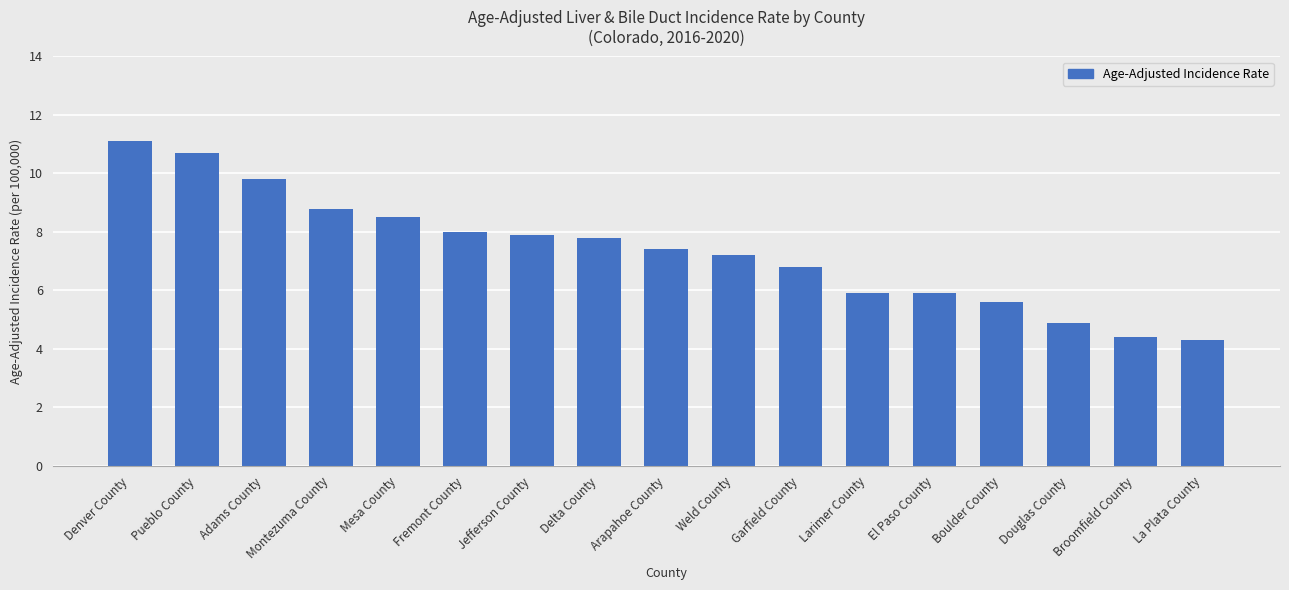

How many values exceed 7?

10